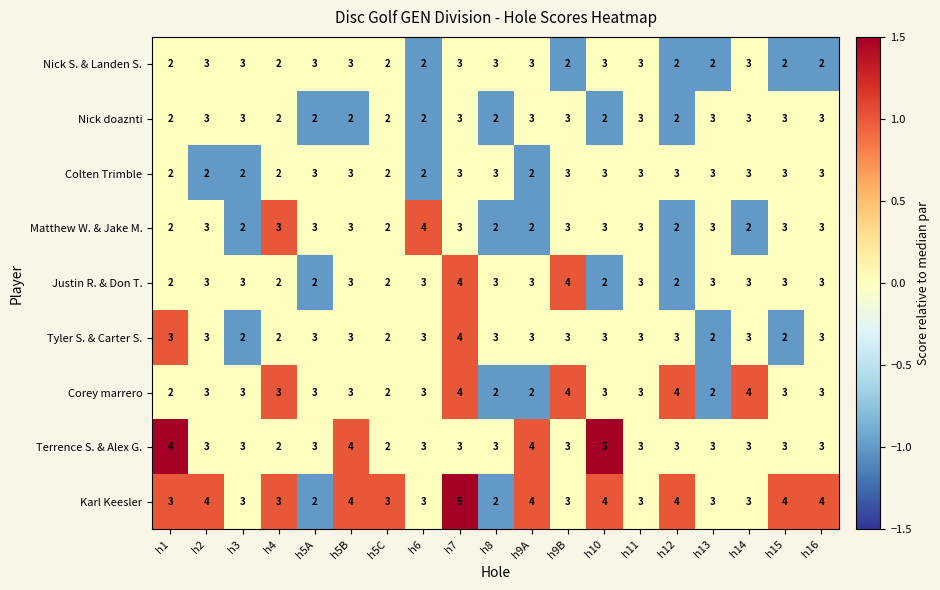

The value of Terrence S. & Alex G. at h8 is 2. True or false?

False